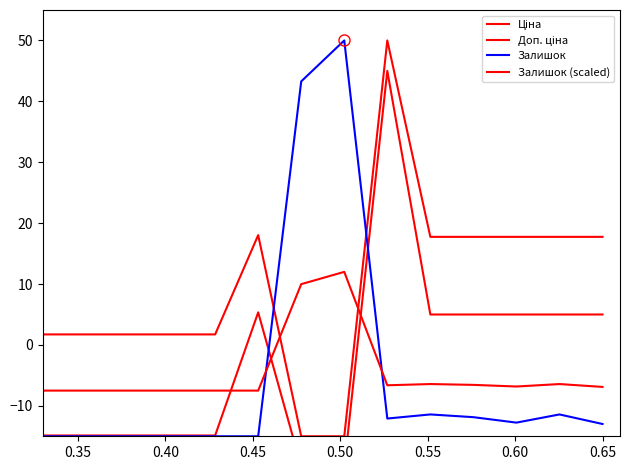

What position from the right is 0.65?

1